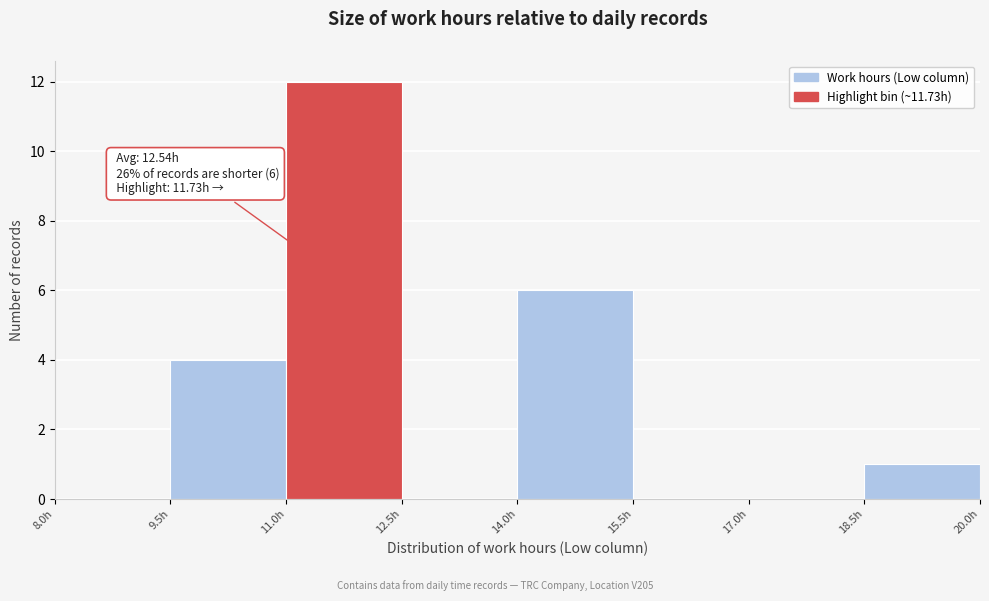

Which range on the x-axis has the tallest bar?

11.0 to 12.5